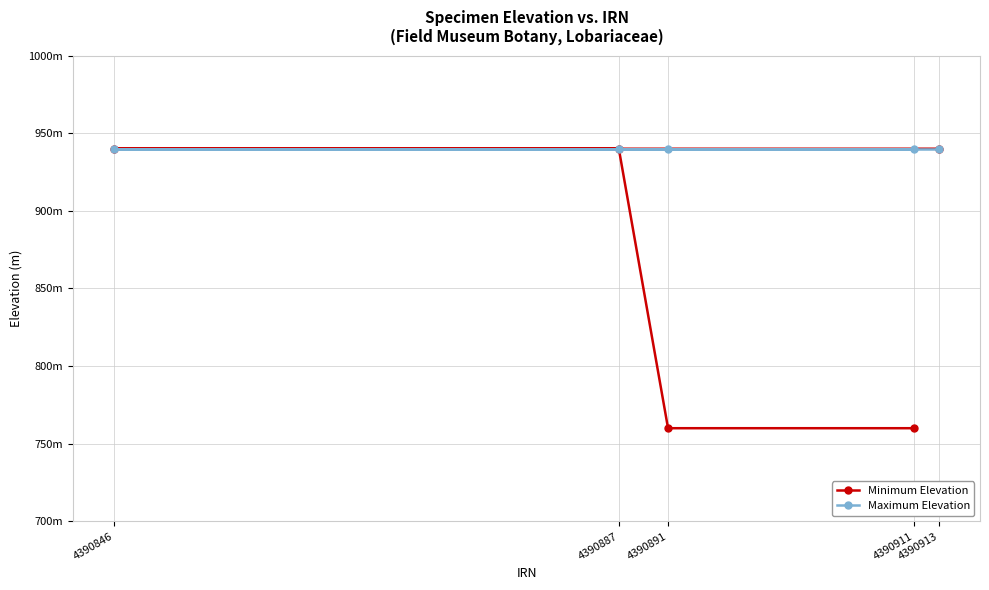

True or false: Minimum Elevation and Maximum Elevation cross at least once.

False